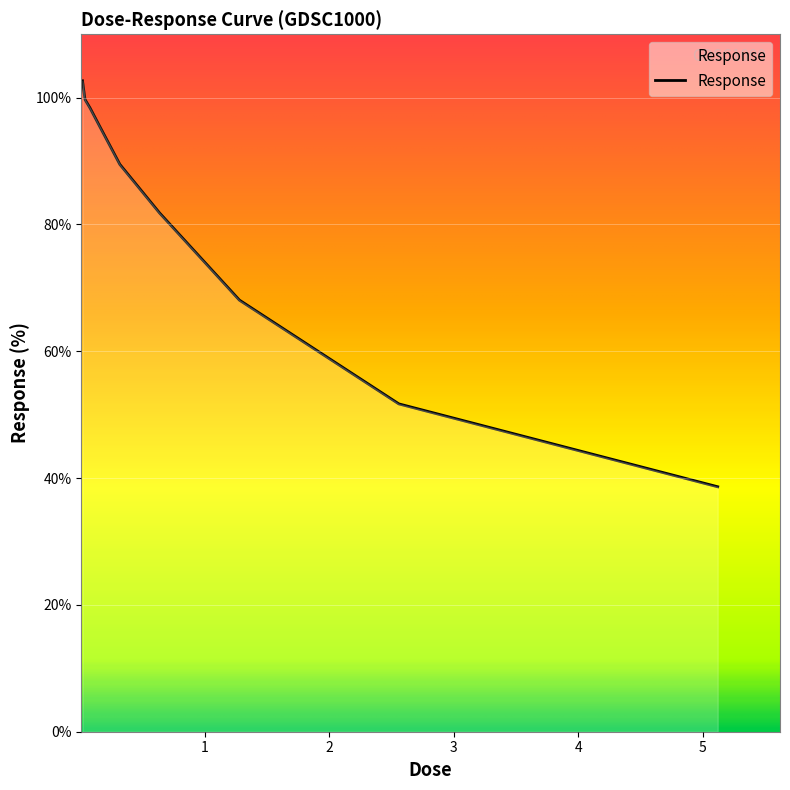

What is the sum of all values?

725.9